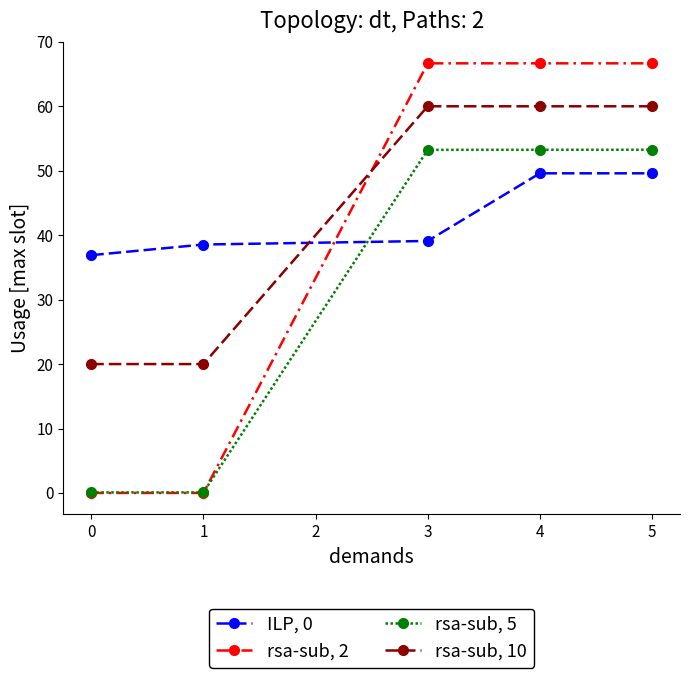

How many times do rsa-sub, 10 and ILP, 0 cross each other?

1